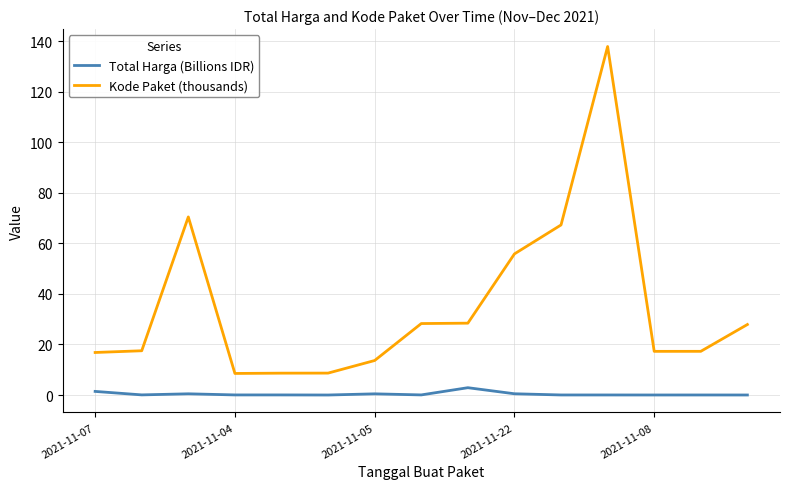

Which series has the largest total across all categories?

Kode Paket (thousands)